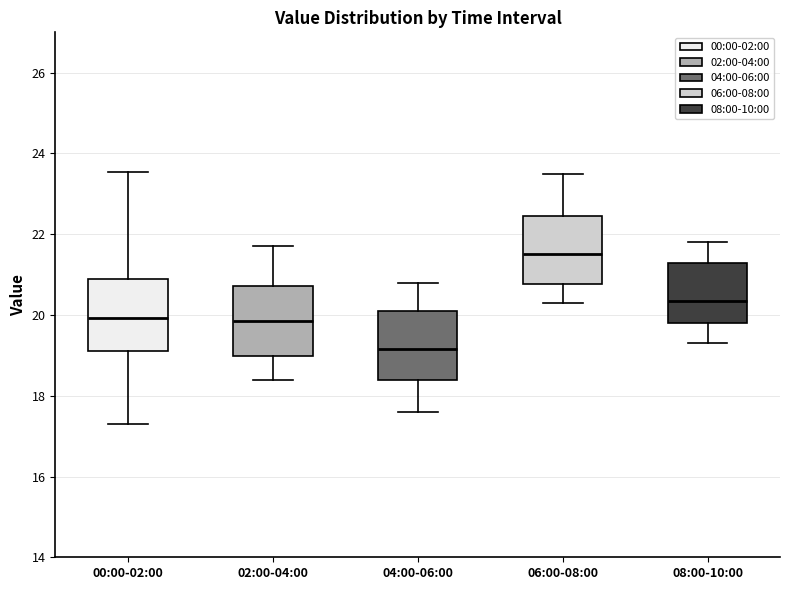

Where does the median line of the box for 02:00-04:00 sit on the y-axis? The values are not printed on the chart, so give them approximately, as read against the axis.

19.8